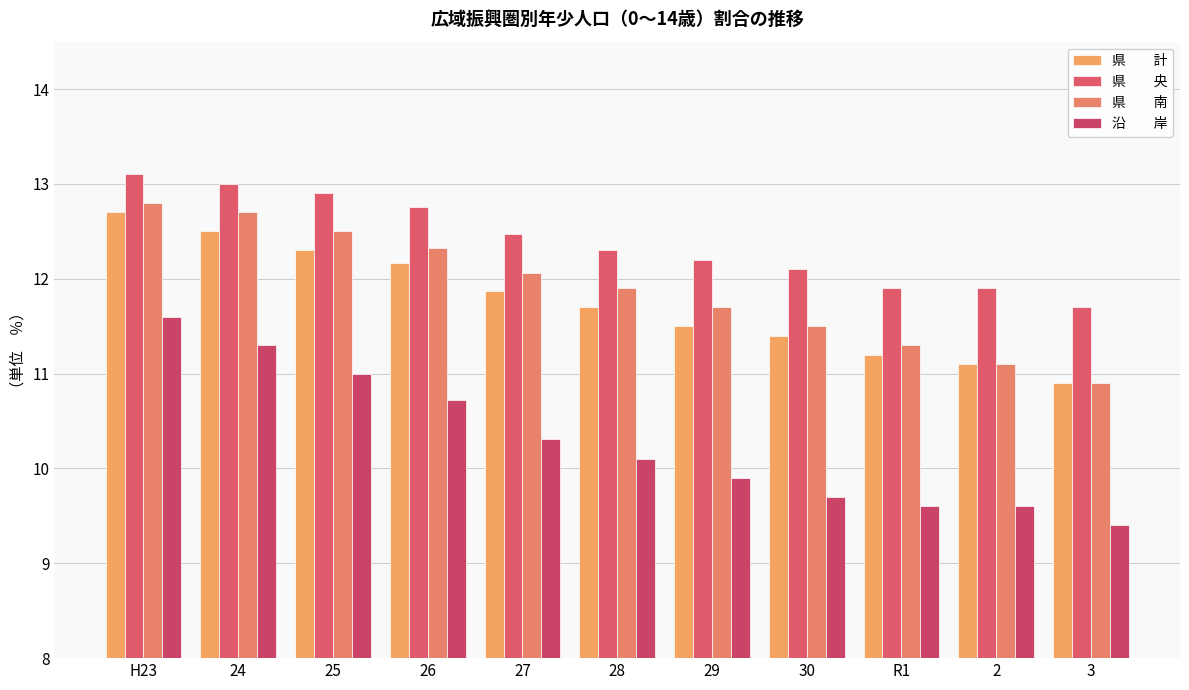

Does the chart contain any negative values?

No